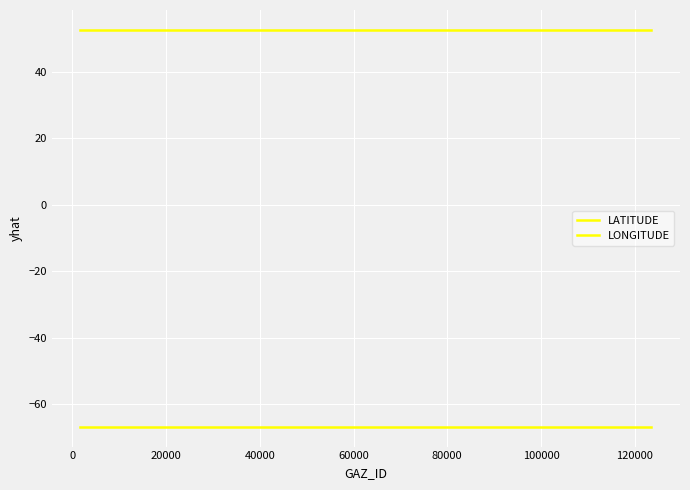

How many lines are shown in the chart?

2